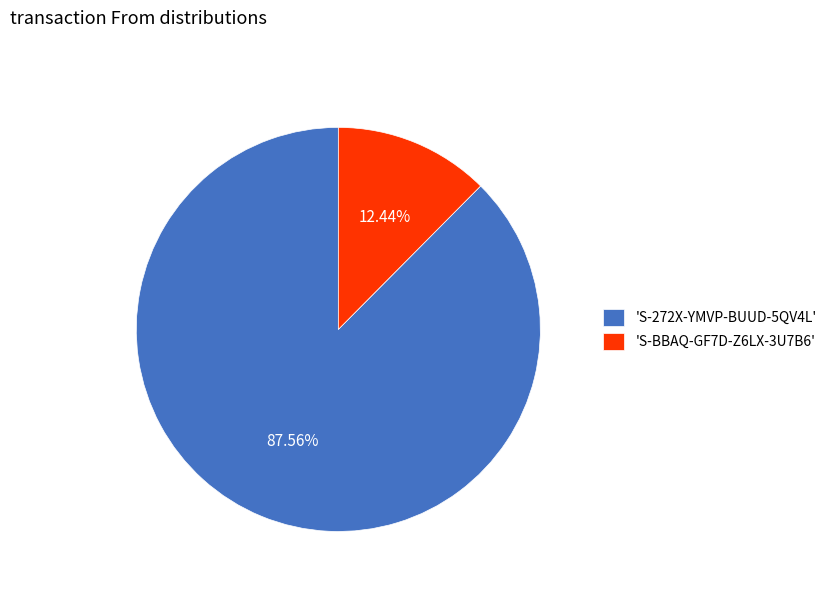

Between 'S-272X-YMVP-BUUD-5QV4L' and 'S-BBAQ-GF7D-Z6LX-3U7B6', which is larger?

'S-272X-YMVP-BUUD-5QV4L'